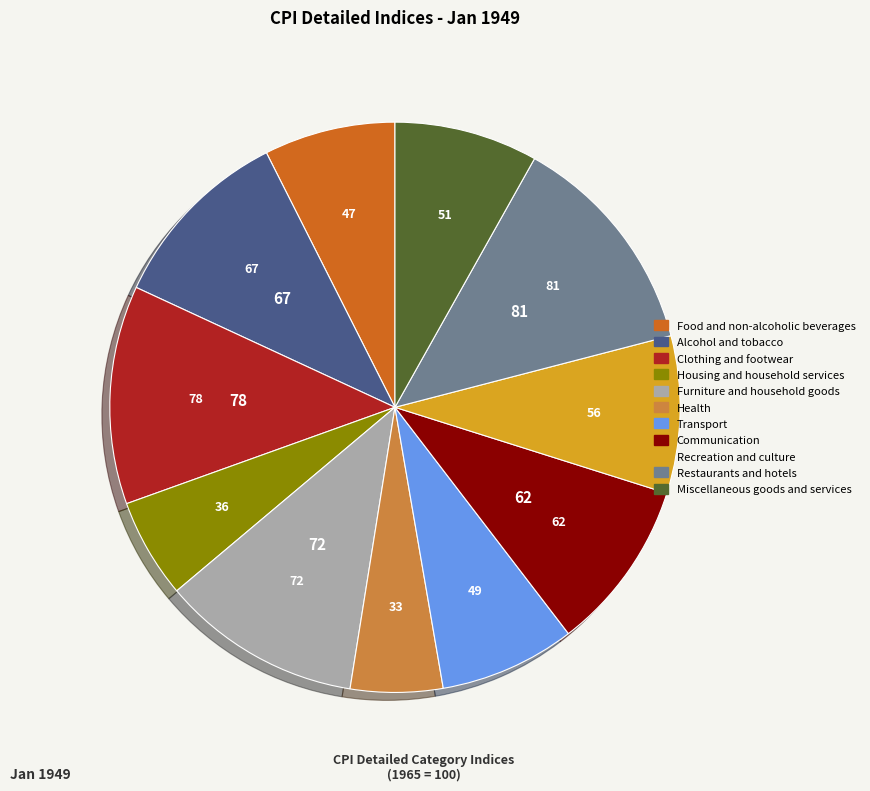

Between Restaurants and hotels and Food and non-alcoholic beverages, which is larger?

Restaurants and hotels